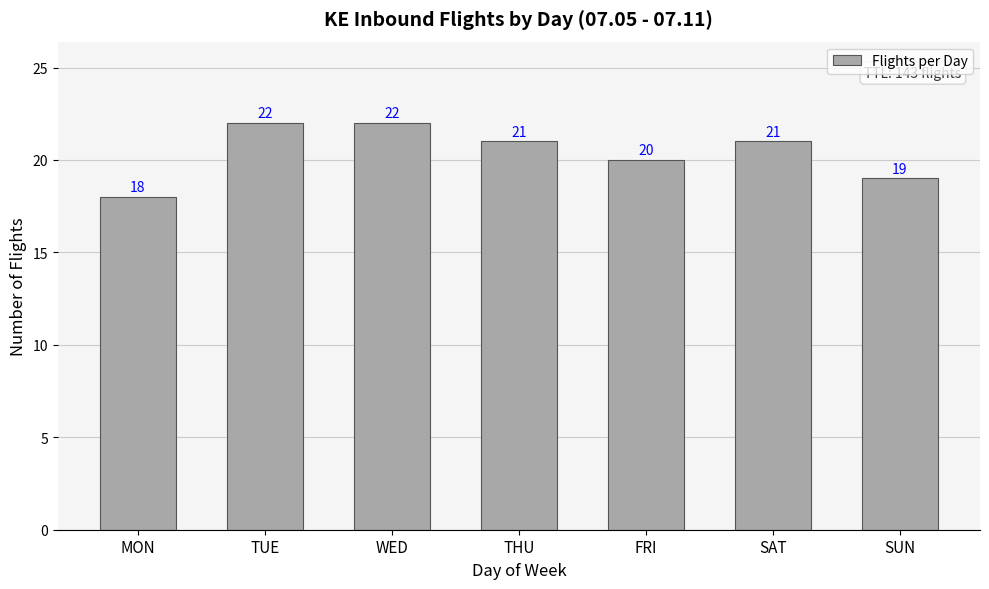

What is the label of the 3rd bar from the left?

WED